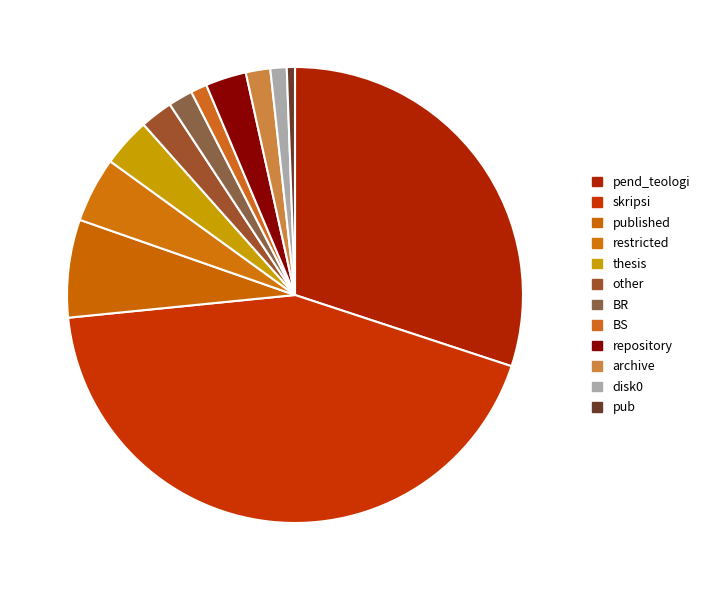

To the nearest percent, what is the average slice percentage?

8%